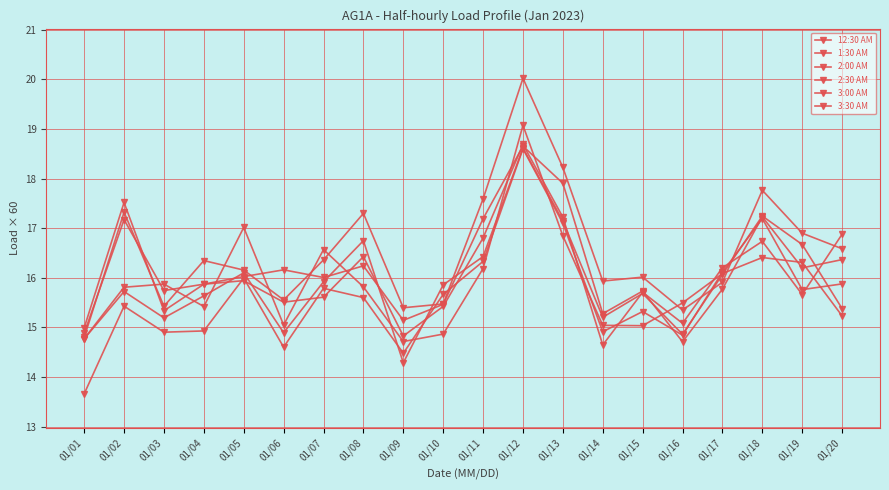

Where does the 3:30 AM series first go above 16?

01/02